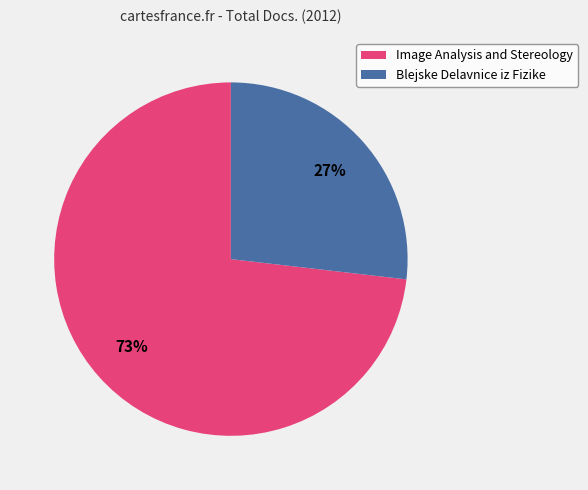

To the nearest percent, what is the average slice percentage?

50%